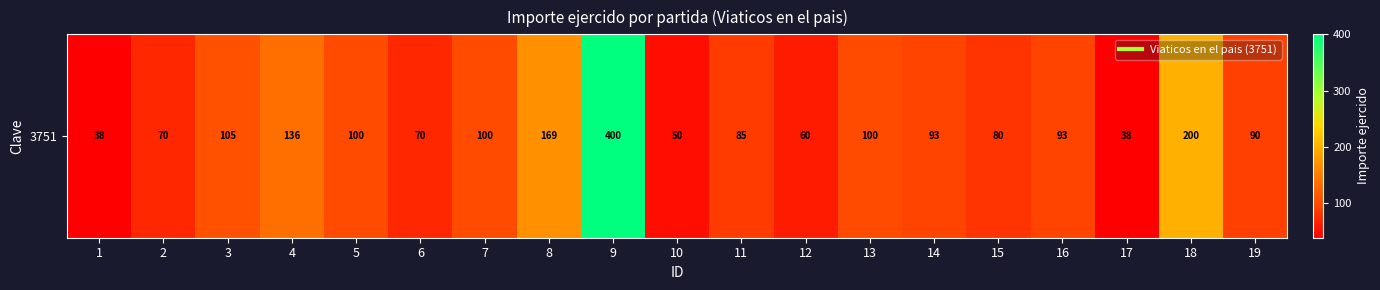

How many values are below 93?

9